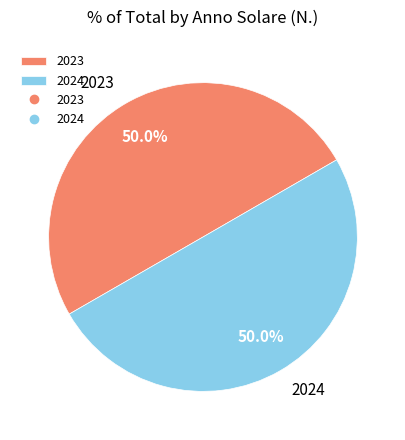

Approximately how many times larger is the value at 2024 compared to 2023?

1.0